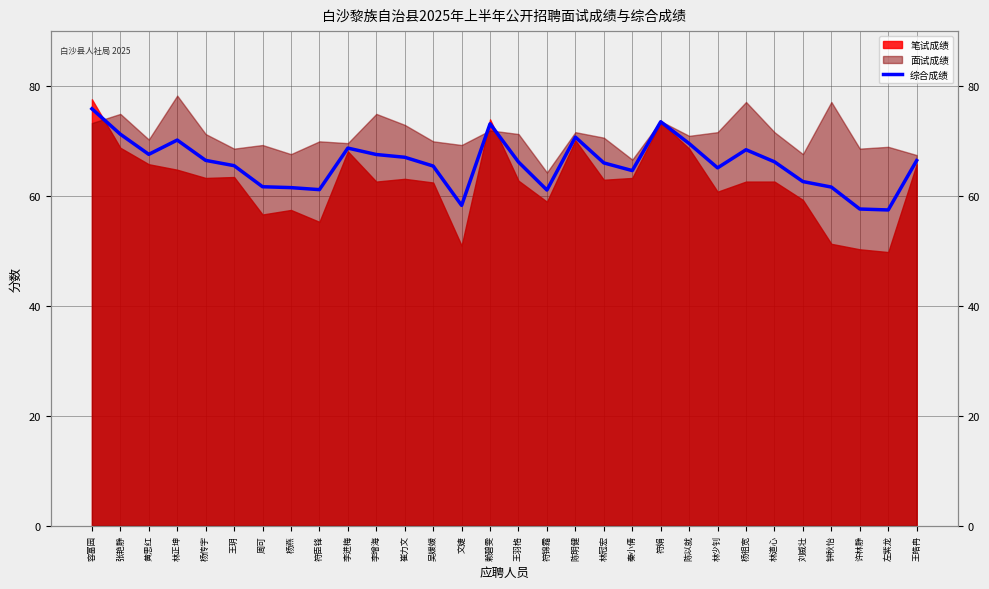

What is the label of the 10th point from the right?

符娟